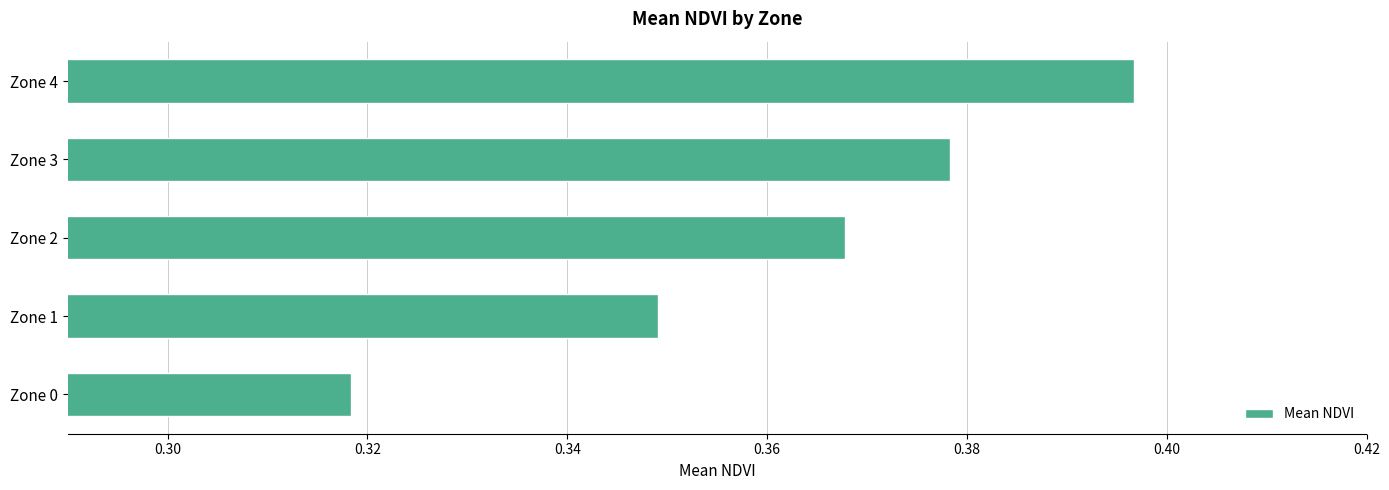

At which label is the value closest to 0?

Zone 0